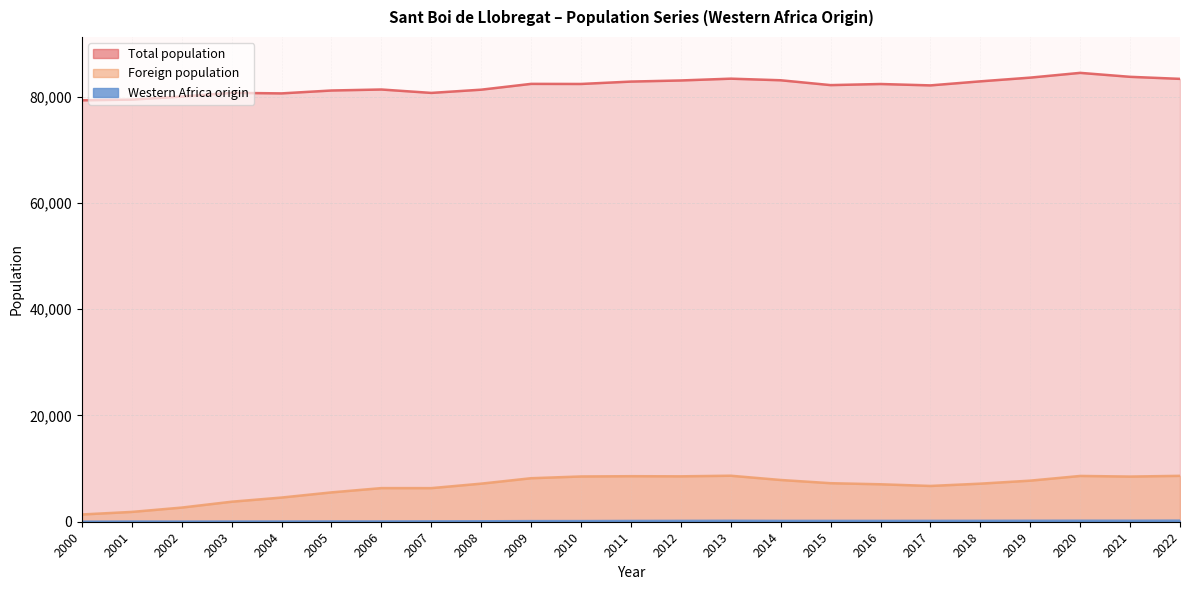

True or false: Western Africa origin has more than 0 points higher than both neighbors.

True